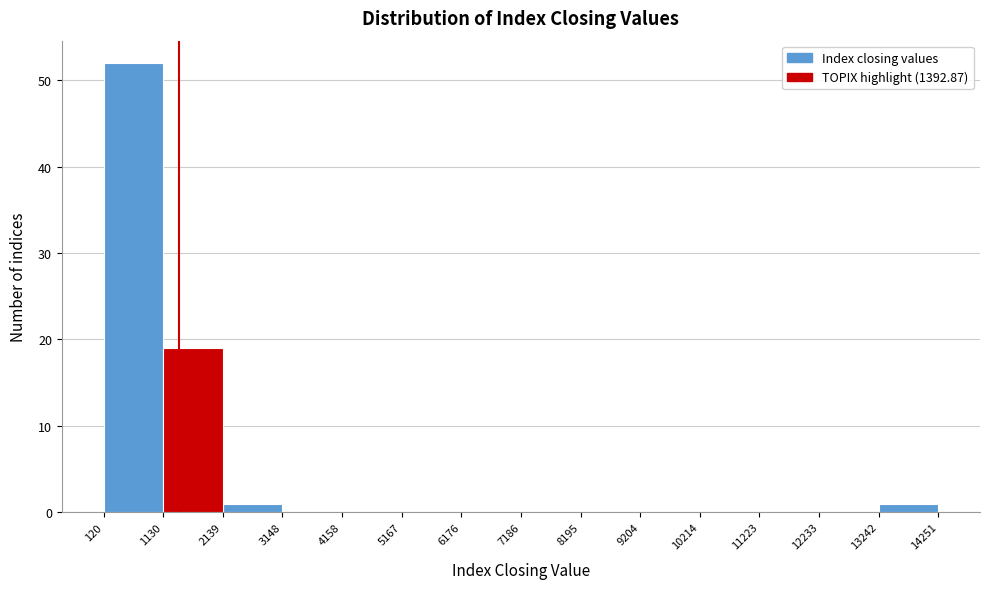

Over which range of the x-axis is the bar tallest?

120 to 1130